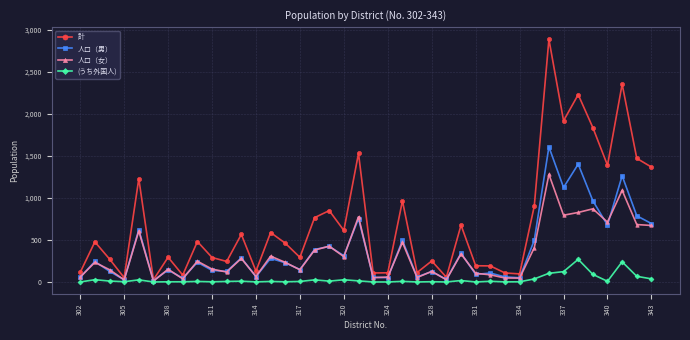

True or false: 人口（男） has more than 1 points higher than both neighbors.

True